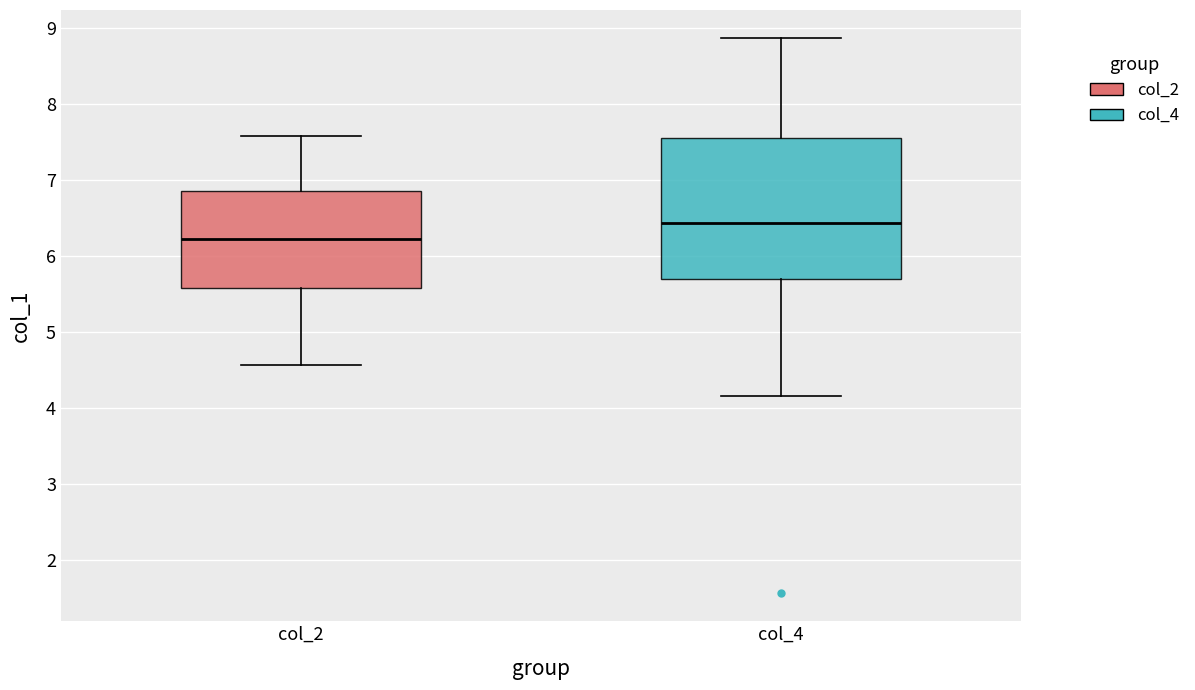

Reading left to right, read every box against the y-axis: the position of its median line, the range the box covers, and the ends of its whiskers. The values are not printed on the chart, so give them approximately, as read against the axis.

col_2: median 6.2, box 5.6 to 6.9, whiskers 4.6 to 7.6
col_4: median 6.4, box 5.7 to 7.6, whiskers 4.2 to 8.9